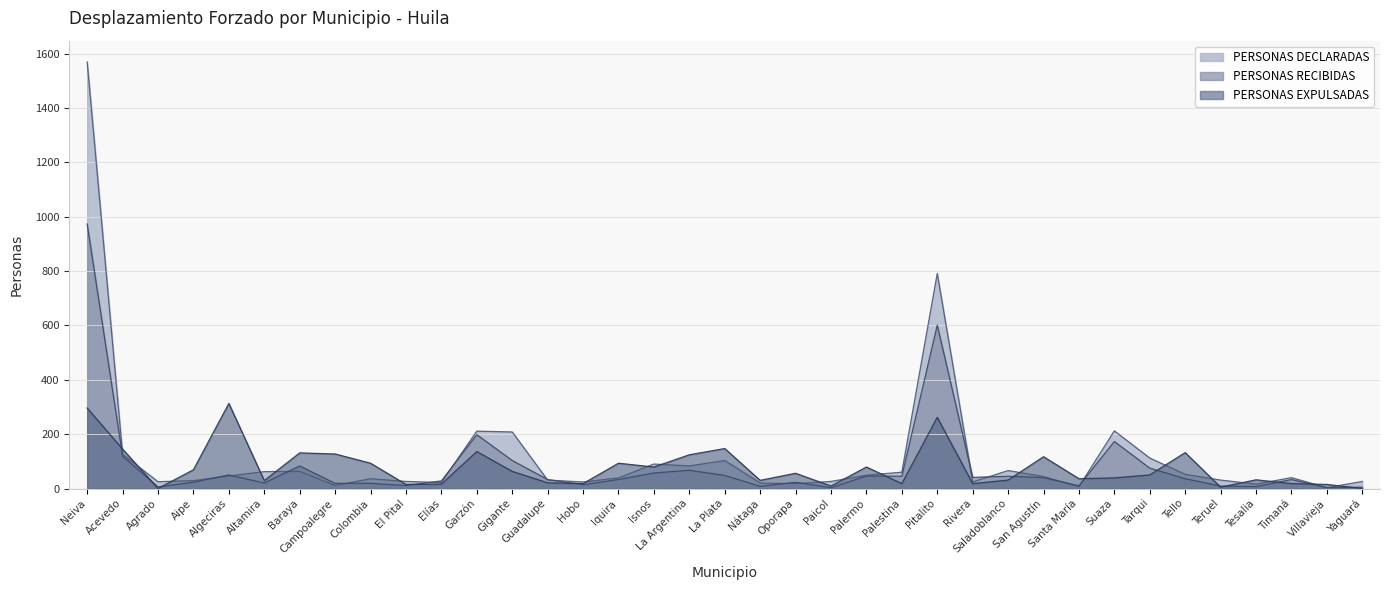

What are all the series names shown in the legend?

PERSONAS DECLARADAS, PERSONAS RECIBIDAS, PERSONAS EXPULSADAS